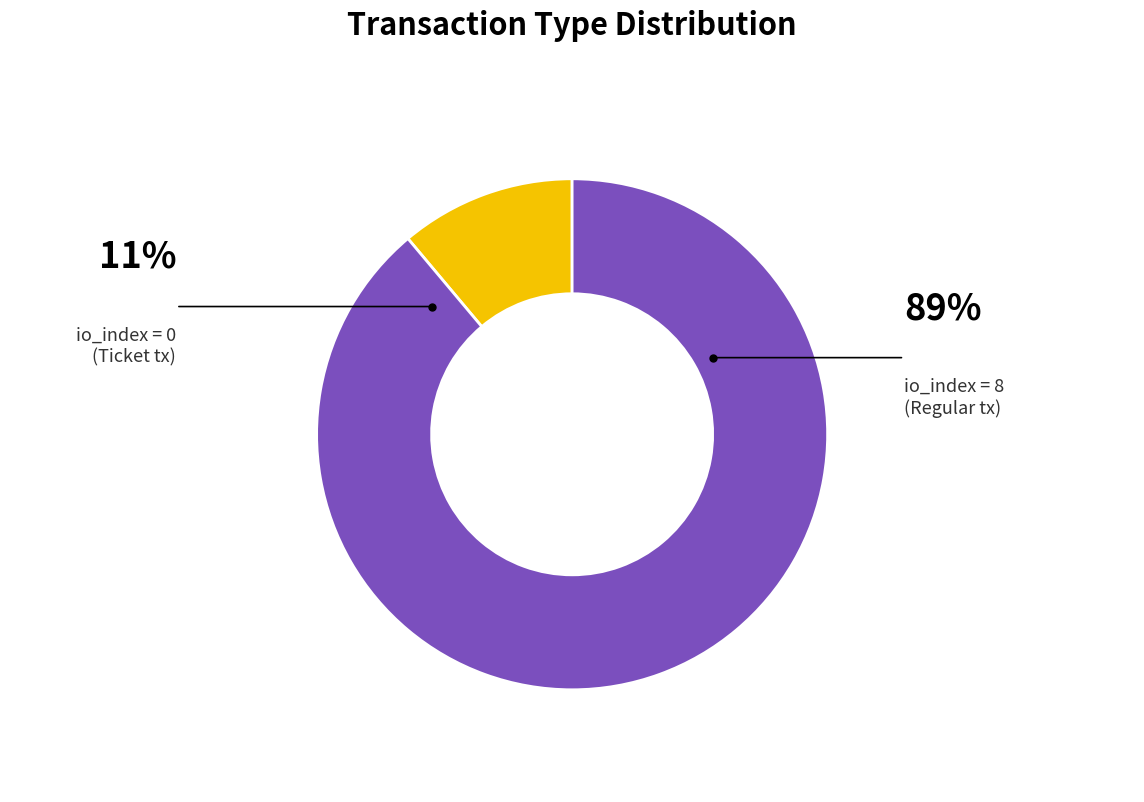

How many slices are in this pie chart?

2